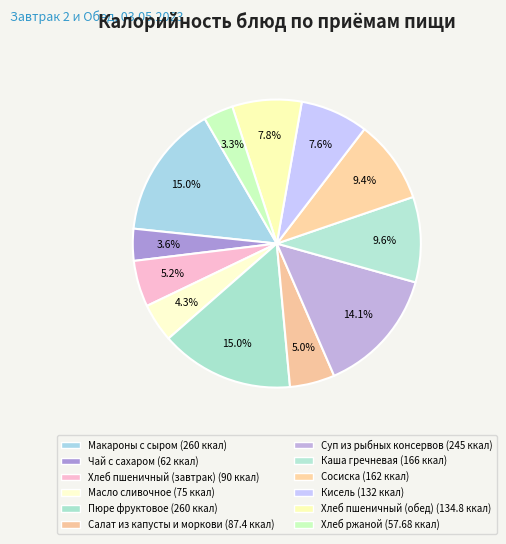

Rank the categories by value from highest to lowest.

Макароны с сыром, Пюре фруктовое, Суп из рыбных консервов, Каша гречневая, Сосиска, Хлеб пшеничный (обед), Кисель, Хлеб пшеничный (завтрак), Салат из капусты и моркови, Масло сливочное, Чай с сахаром, Хлеб ржаной